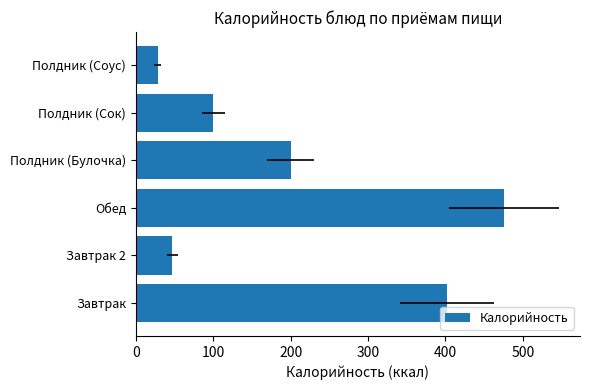

Approximately how many times larger is the value at Завтрак compared to Завтрак 2?

8.6